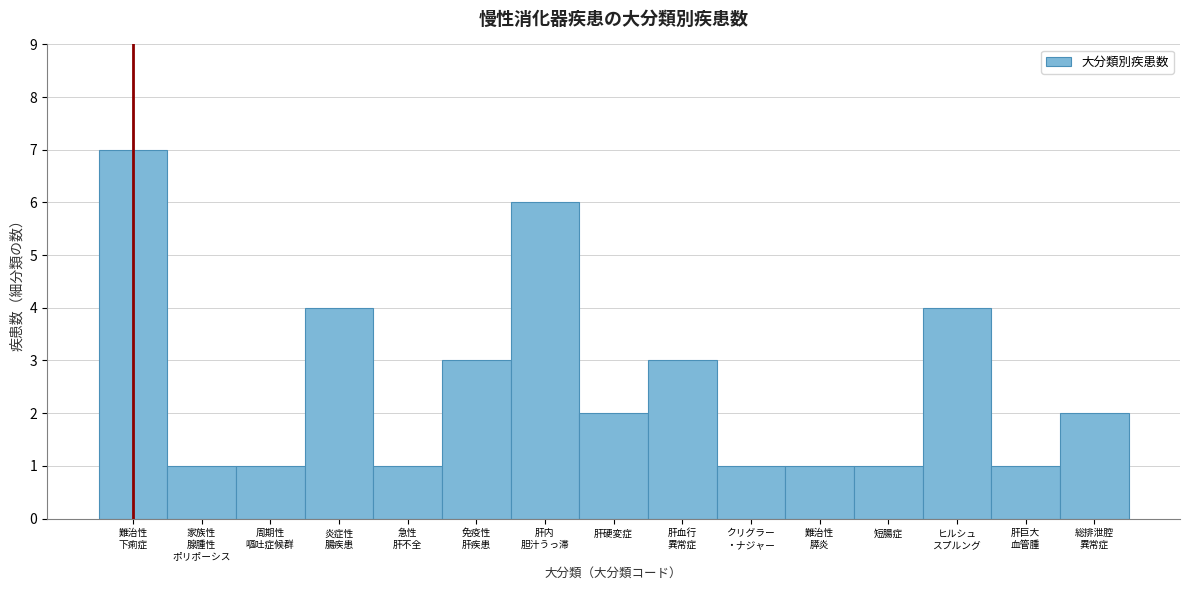

Reading left to right, what are all the values shown in this chart?

7	1	1	4	1	3	6	2	3	1	1	1	4	1	2